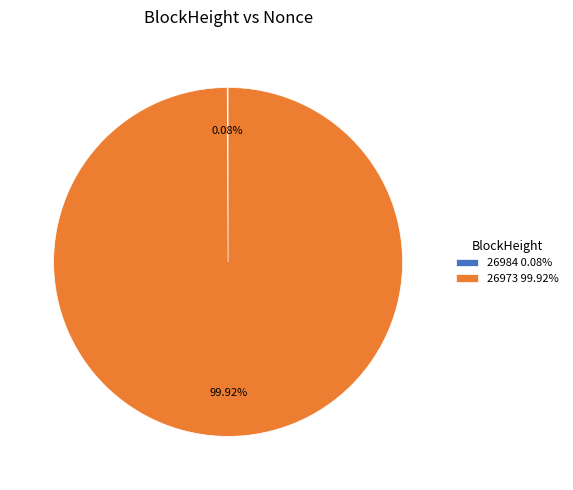

To the nearest percent, what portion does 26973 represent?

100%